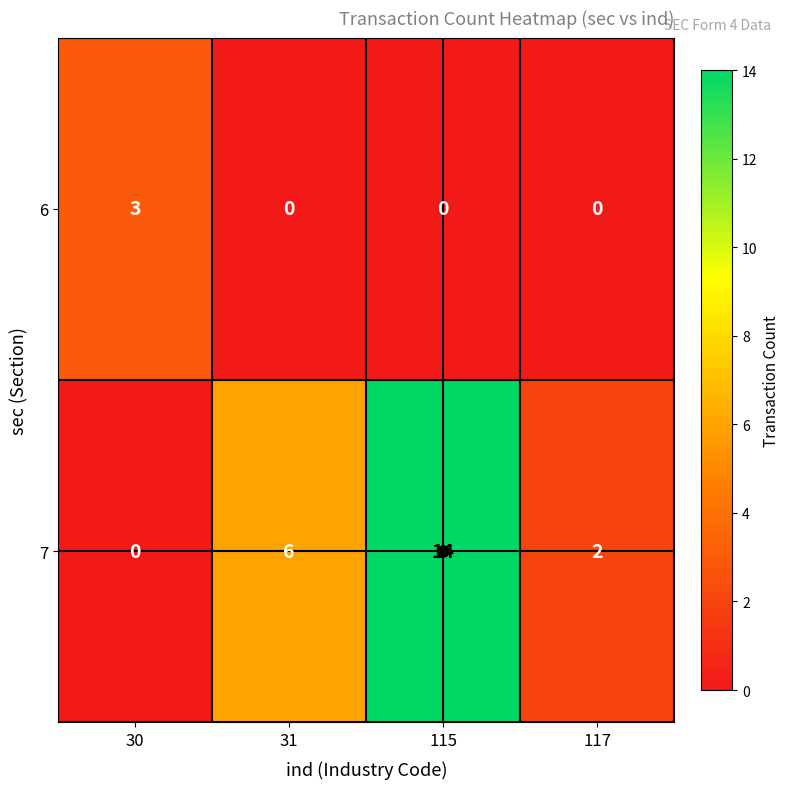

What is the maximum value shown in the chart?

14